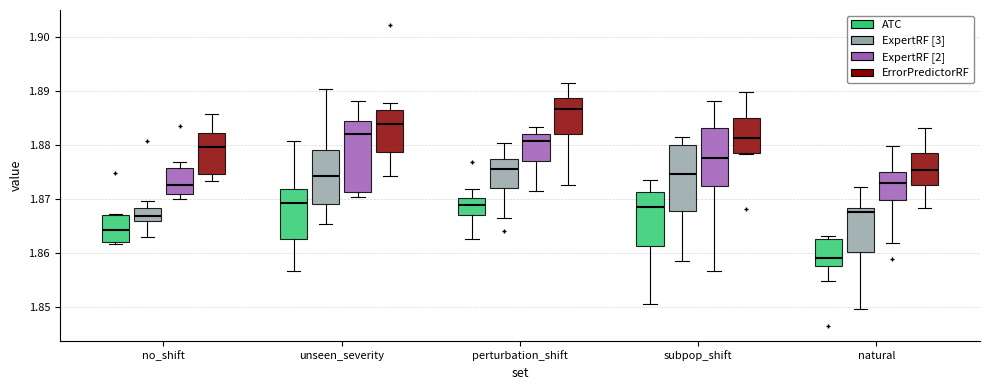

Which box has the lowest median line?

natural (ATC)